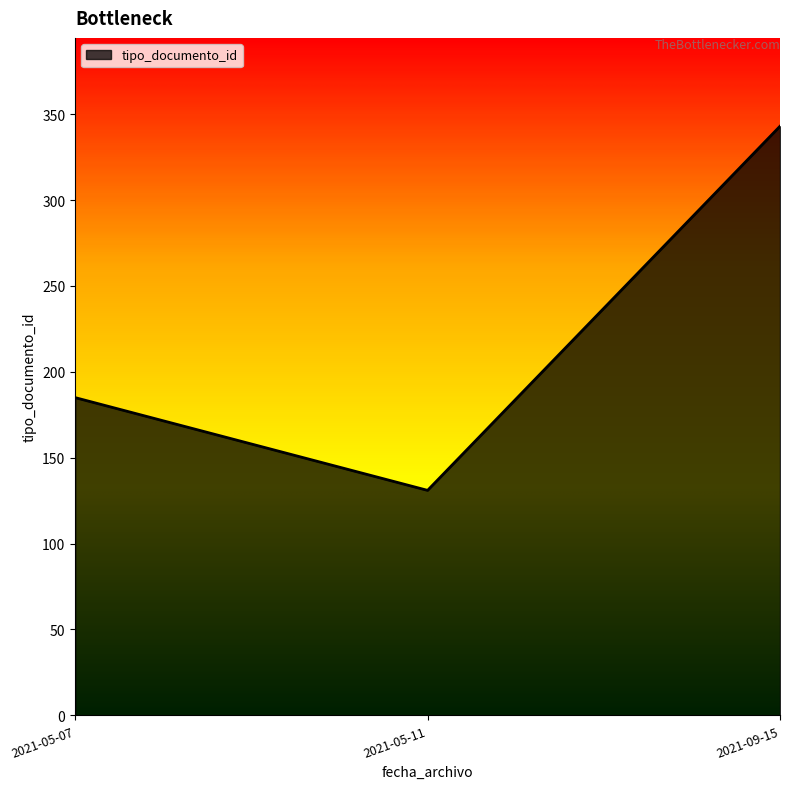

What is the difference between the maximum and minimum values?

212